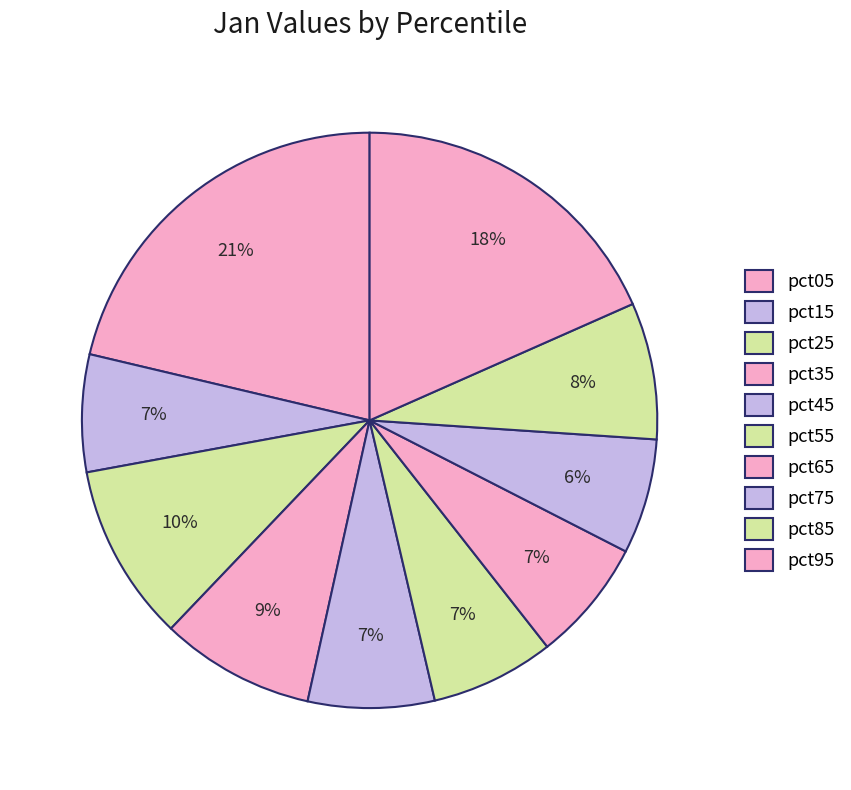

To the nearest percent, what portion does pct75 represent?

6%